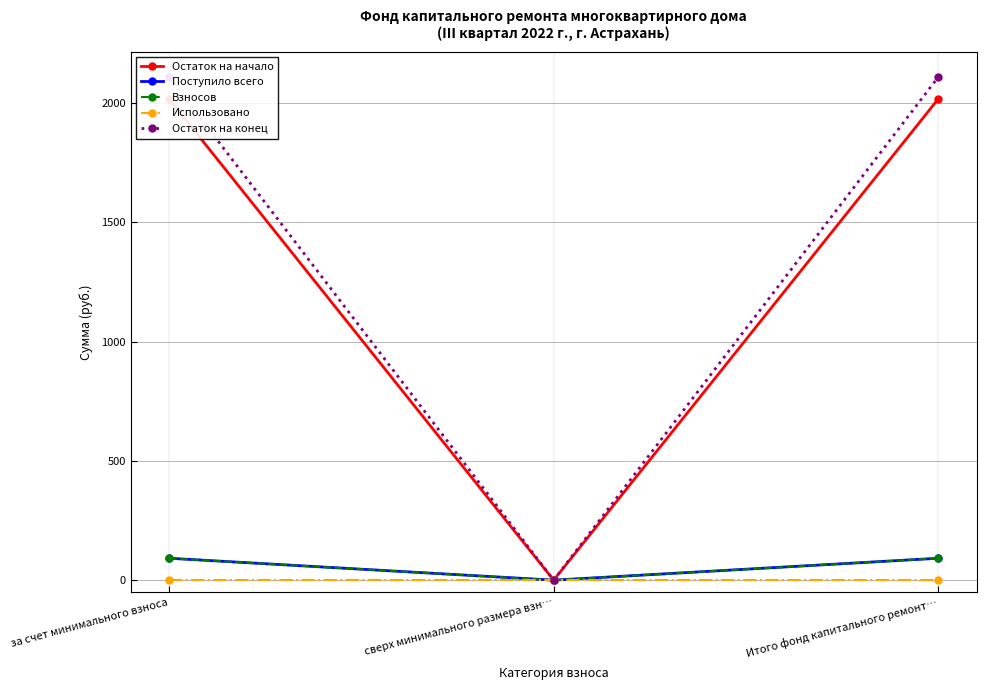

What is the label of the 2nd point from the right?

сверх минимального размера взн…